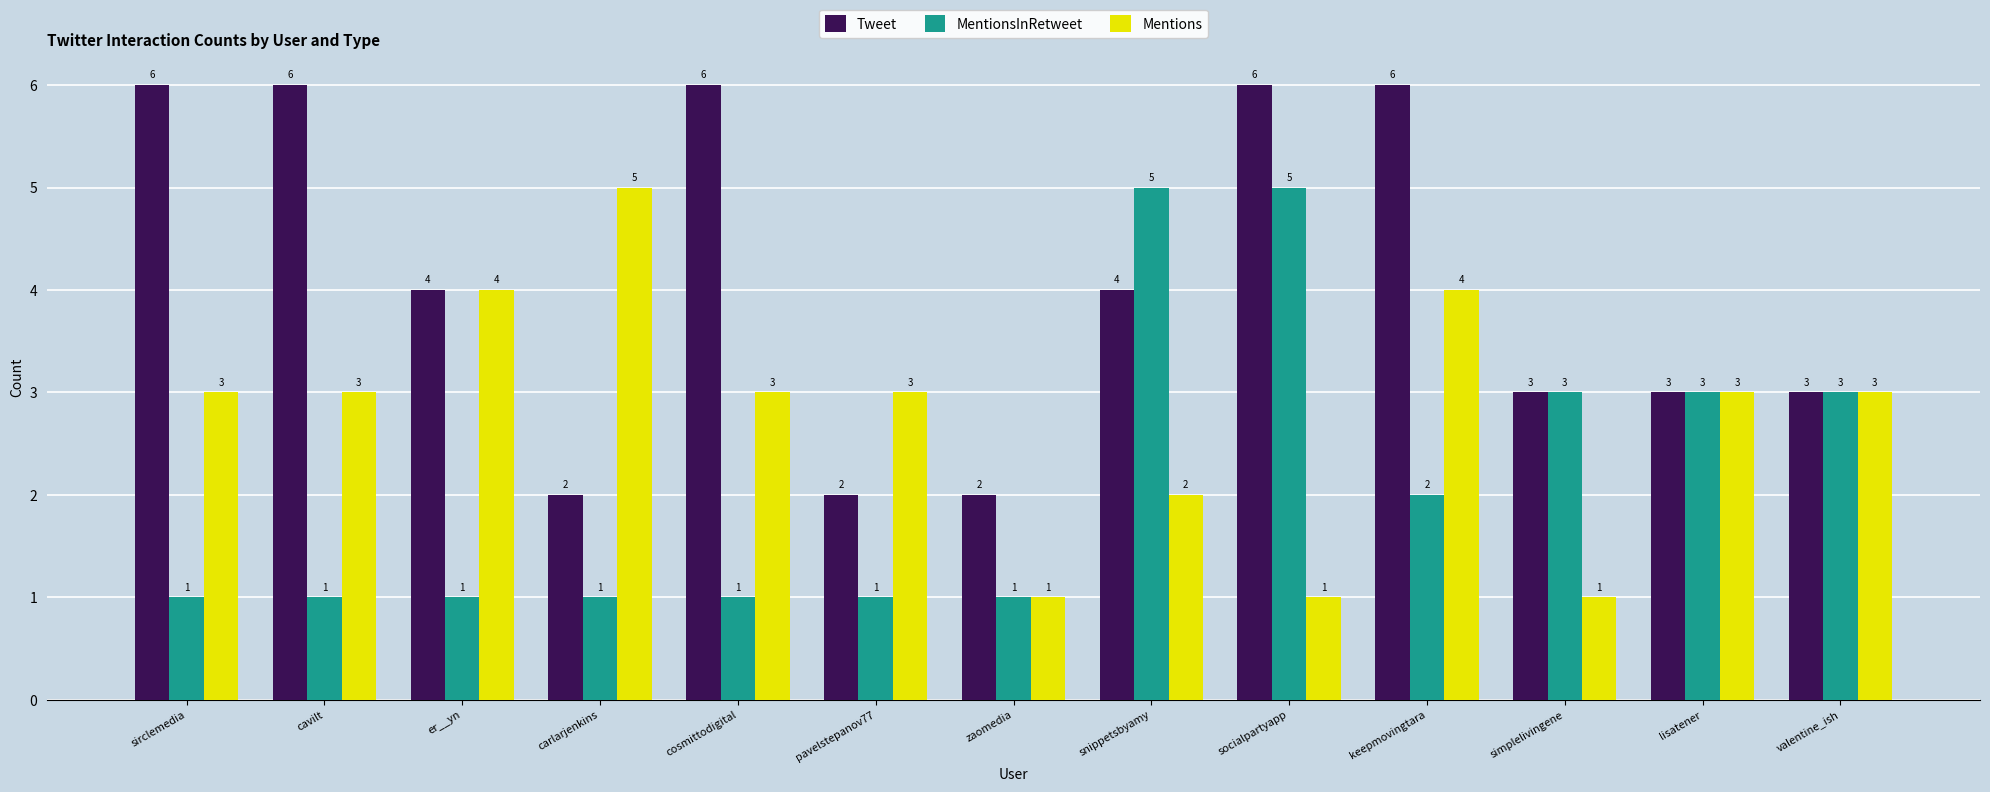

Count the MentionsInRetweet values in the range 1 to 3.

11